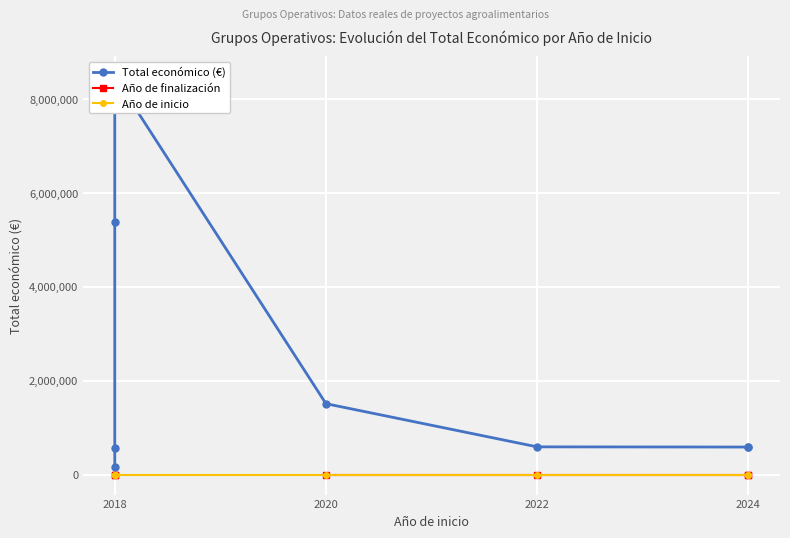

Is the value of Año de inicio at 2024 greater than the value of Total económico (€) at 2024?

No